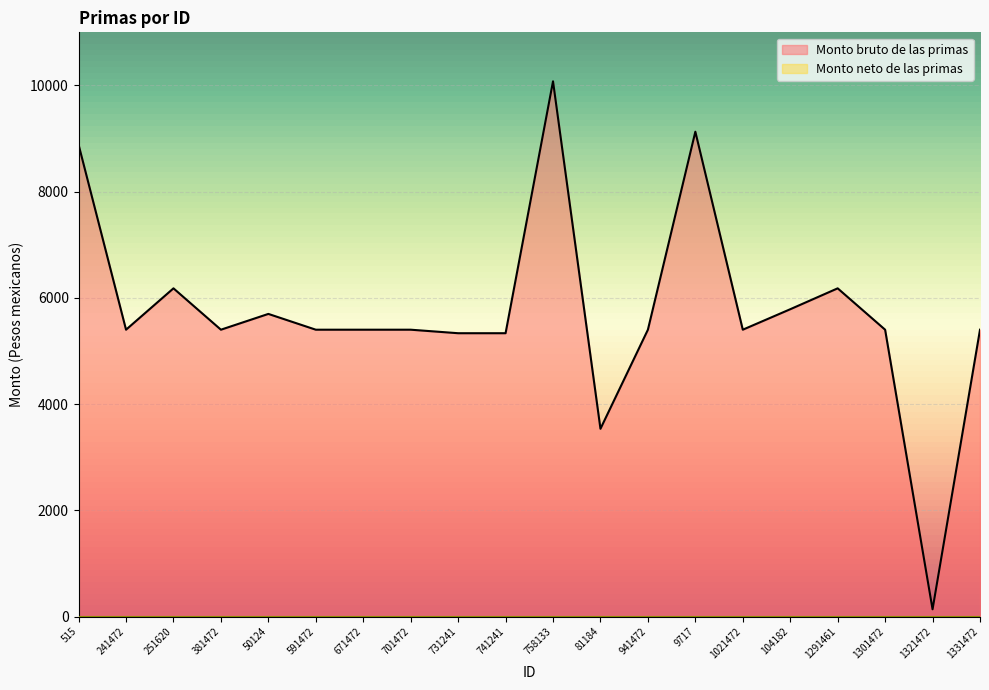

The chart shows a value of 6180.3 at 1291461. True or false?

True